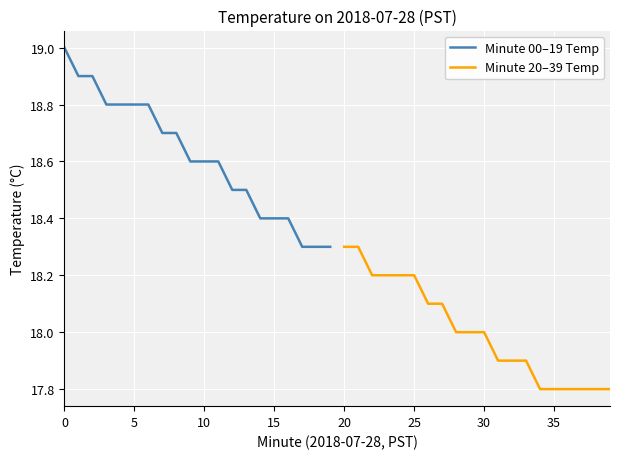

True or false: Minute 00–19 Temp and Minute 20–39 Temp intersect in this chart.

False